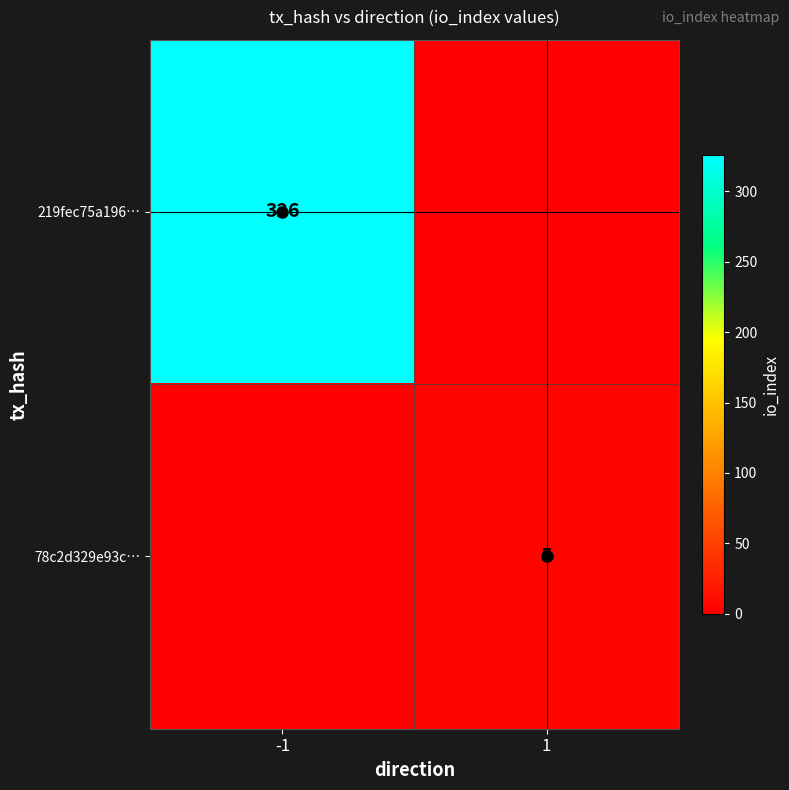

Is it true that 78c2d329e93c… equals 5 at 1?

True